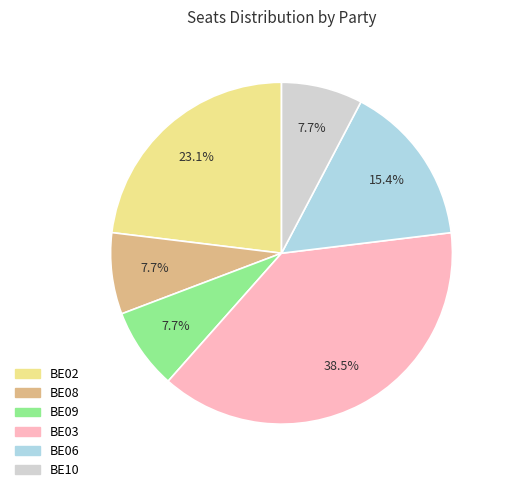

What is the ratio of the value at BE06 to the value at BE10?

2.0